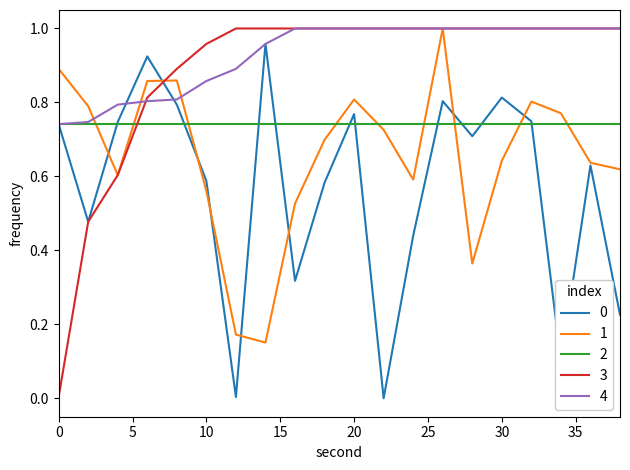

How many intersections are there between 2 and 3?

1